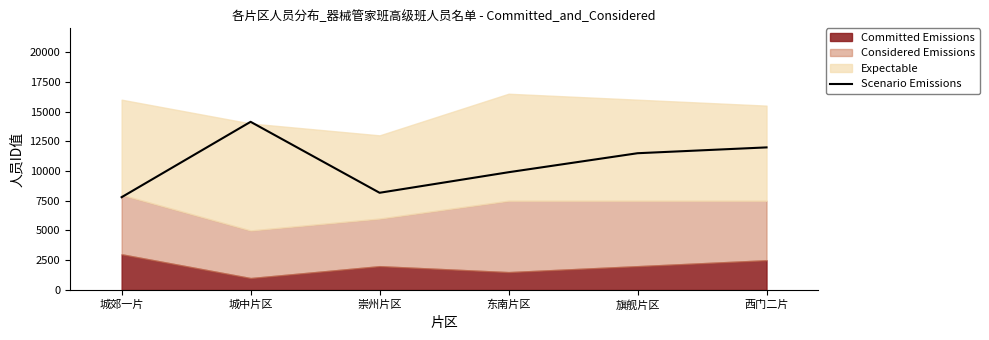

What is the sum of all values?

63498